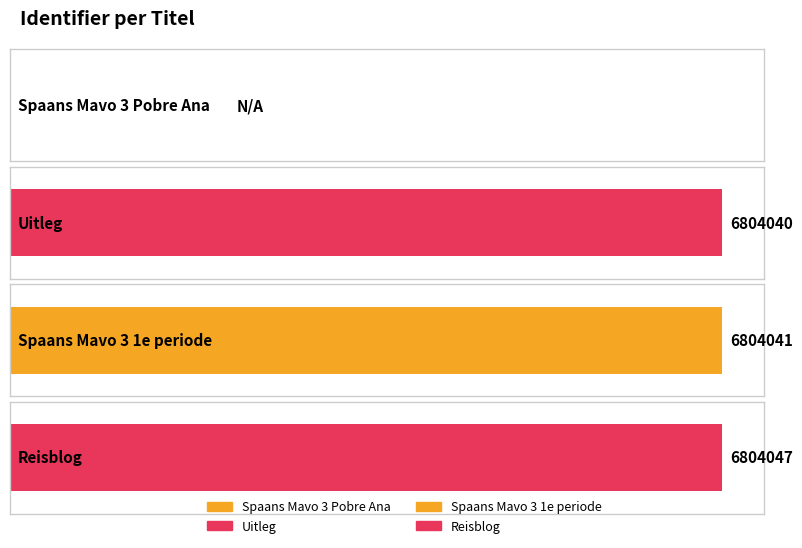

Between Uitleg and Reisblog, which is larger?

Reisblog